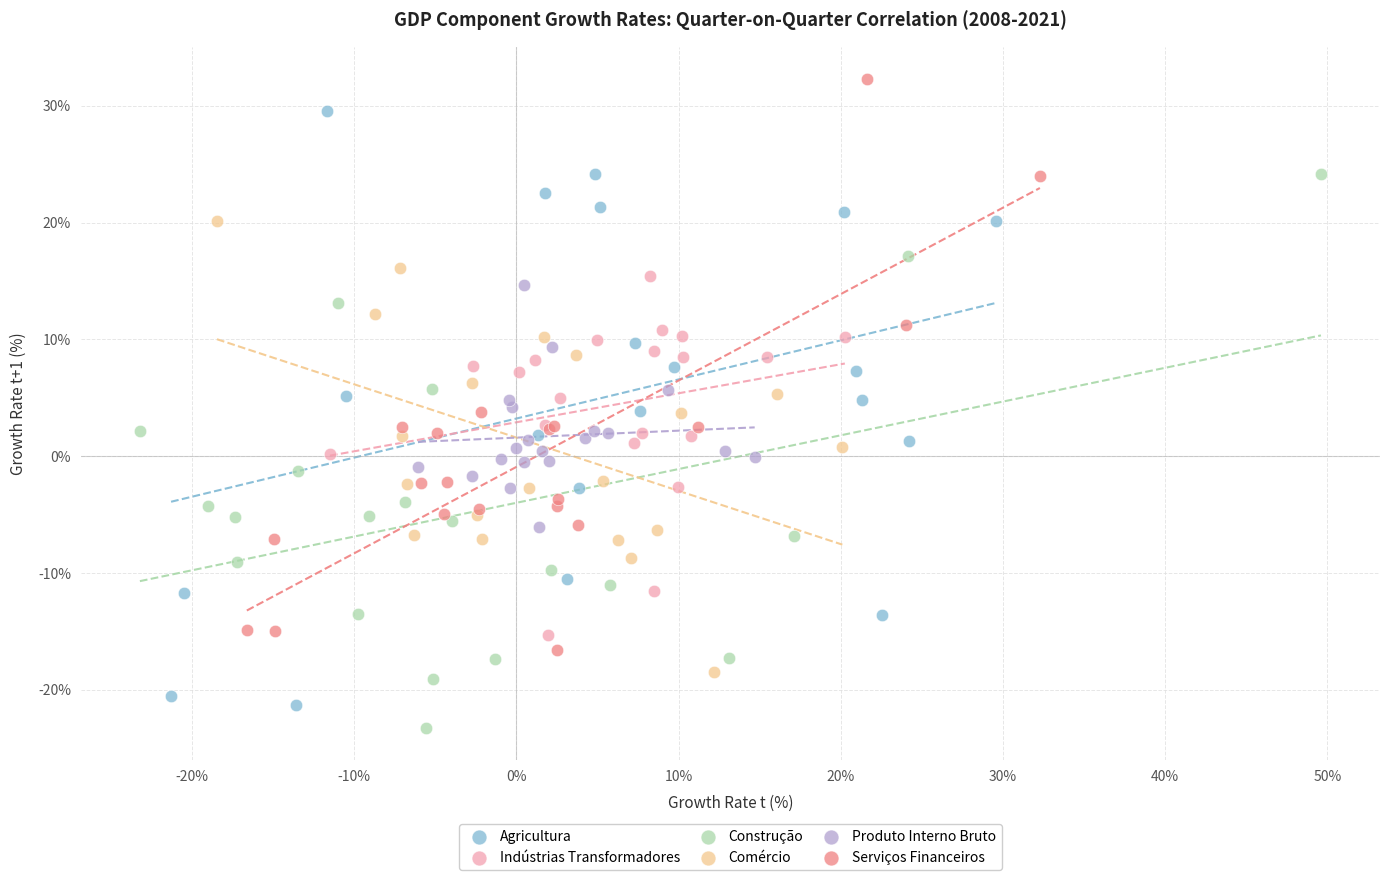

What are all the series names shown in the legend?

Agricultura, Indústrias Transformadores, Construção, Comércio, Produto Interno Bruto, Serviços Financeiros